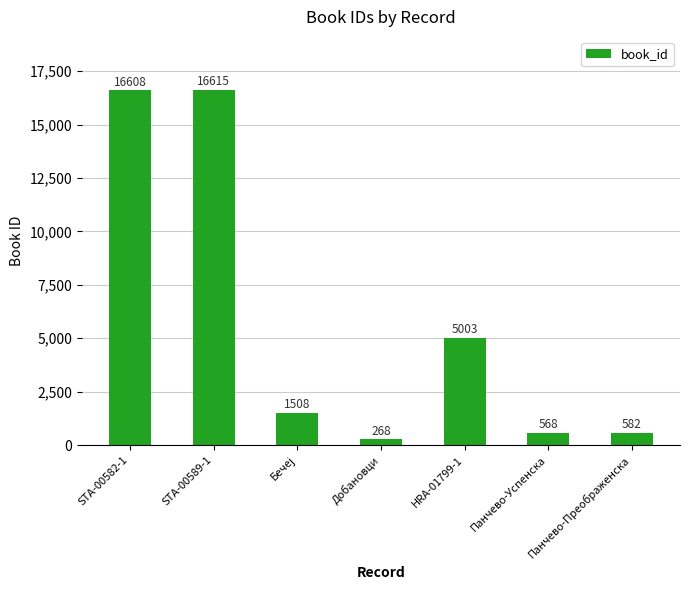

What is the difference between the second highest and minimum values?

16340